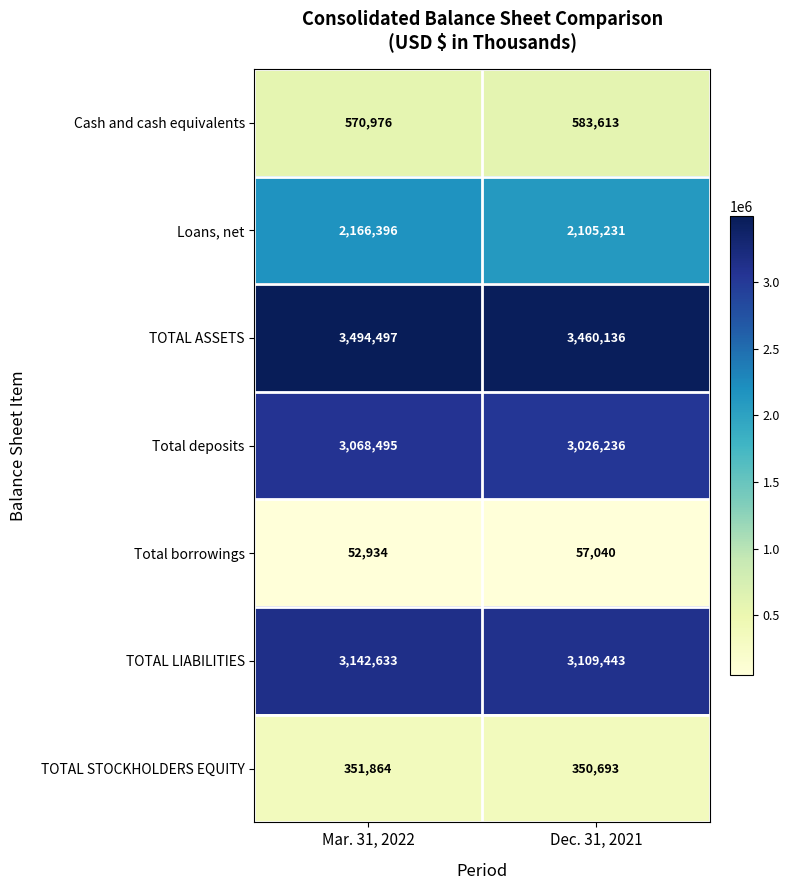

Read the Total borrowings value at Dec. 31, 2021.

57040